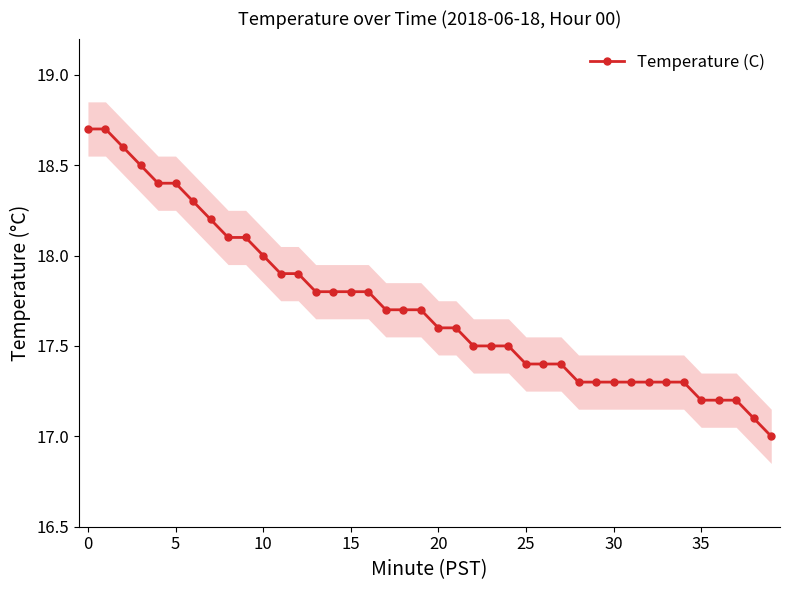

What is the minimum value shown in the chart?

17.0